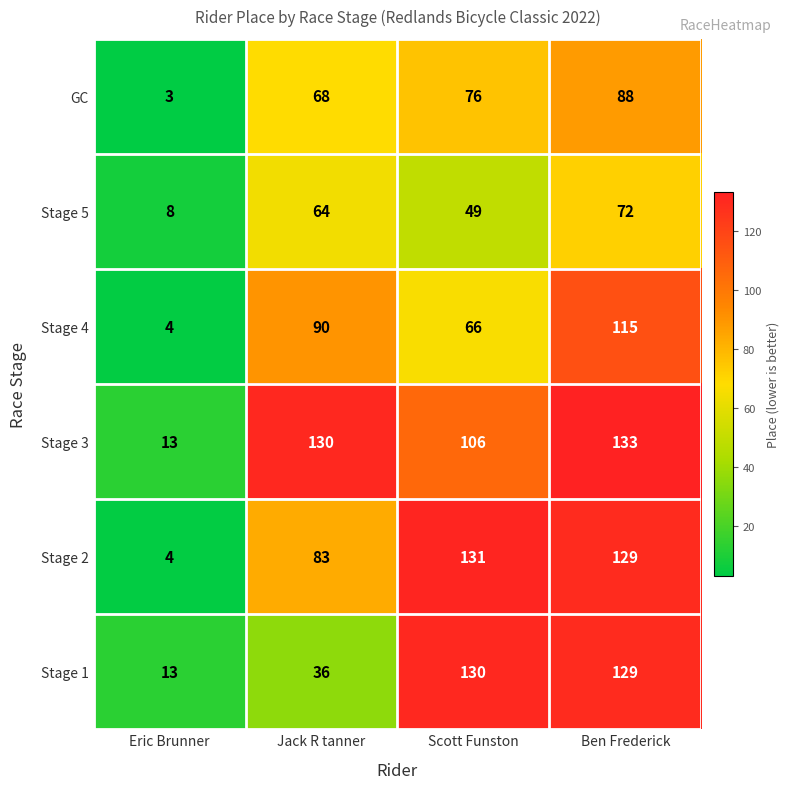

What is the difference between the maximum and second lowest values in the Stage 5 series?

23